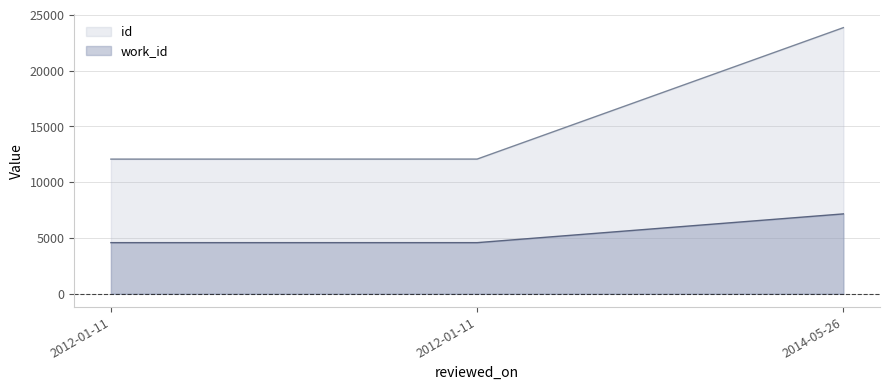

Between 2014-05-26 and 2012-01-11, which is larger?

2014-05-26